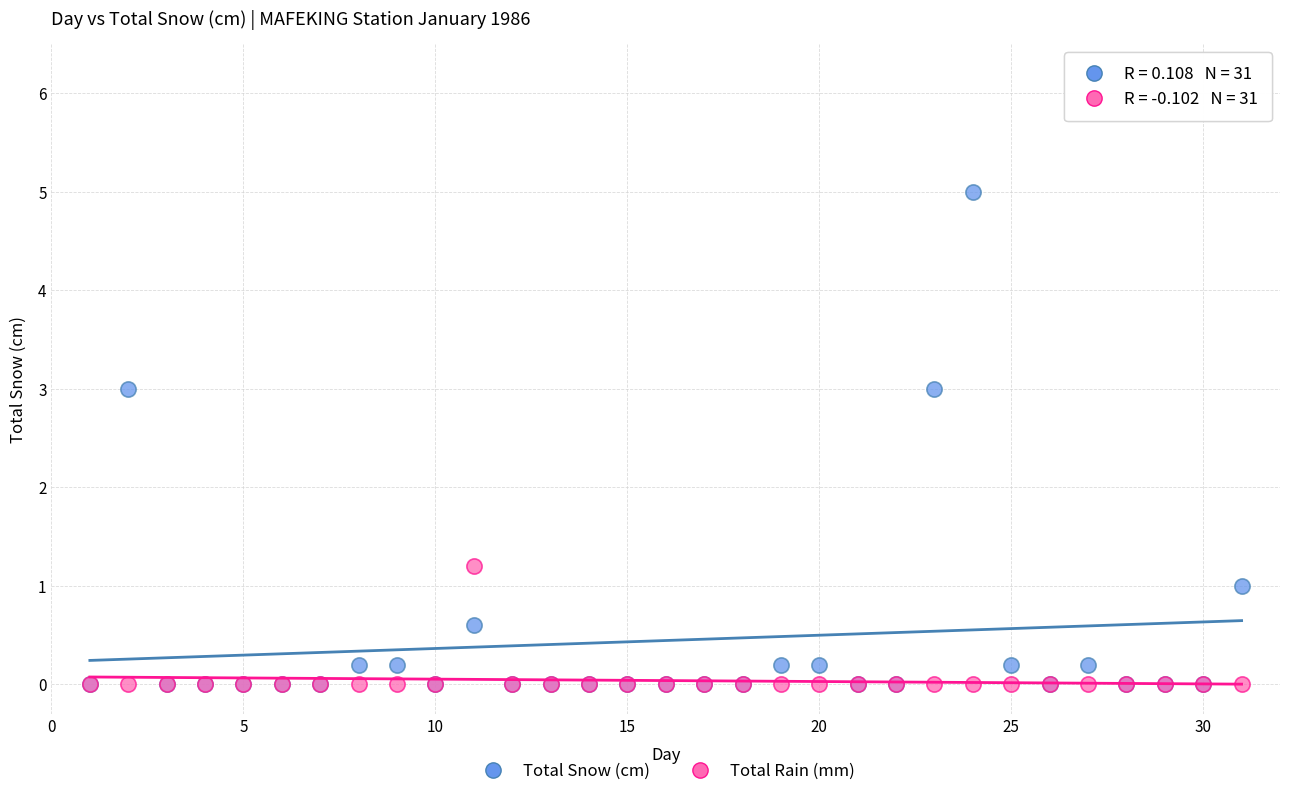

Which series has the widest spread of Y values?

Total Snow (cm)